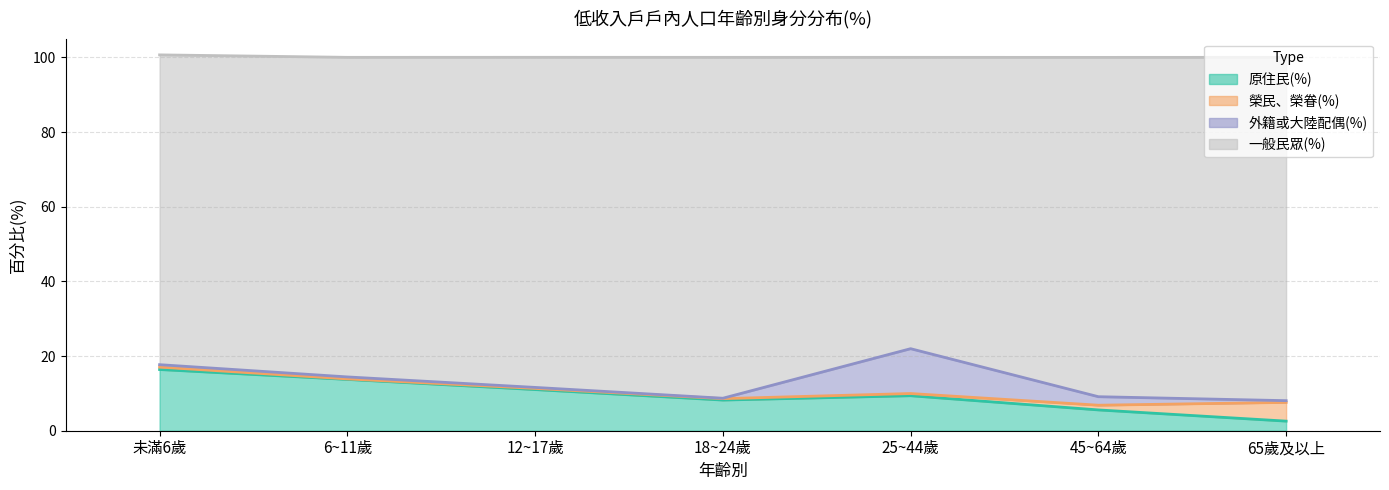

How many interior local valleys does the 一般民眾(%) series have?

1